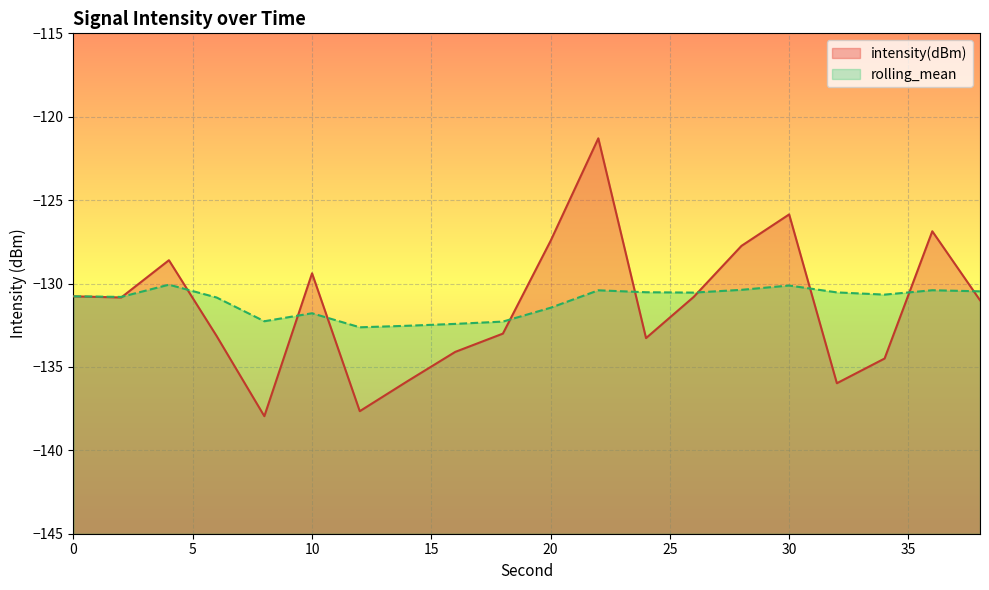

The rolling_mean series shows -132.4 at 16. True or false?

True